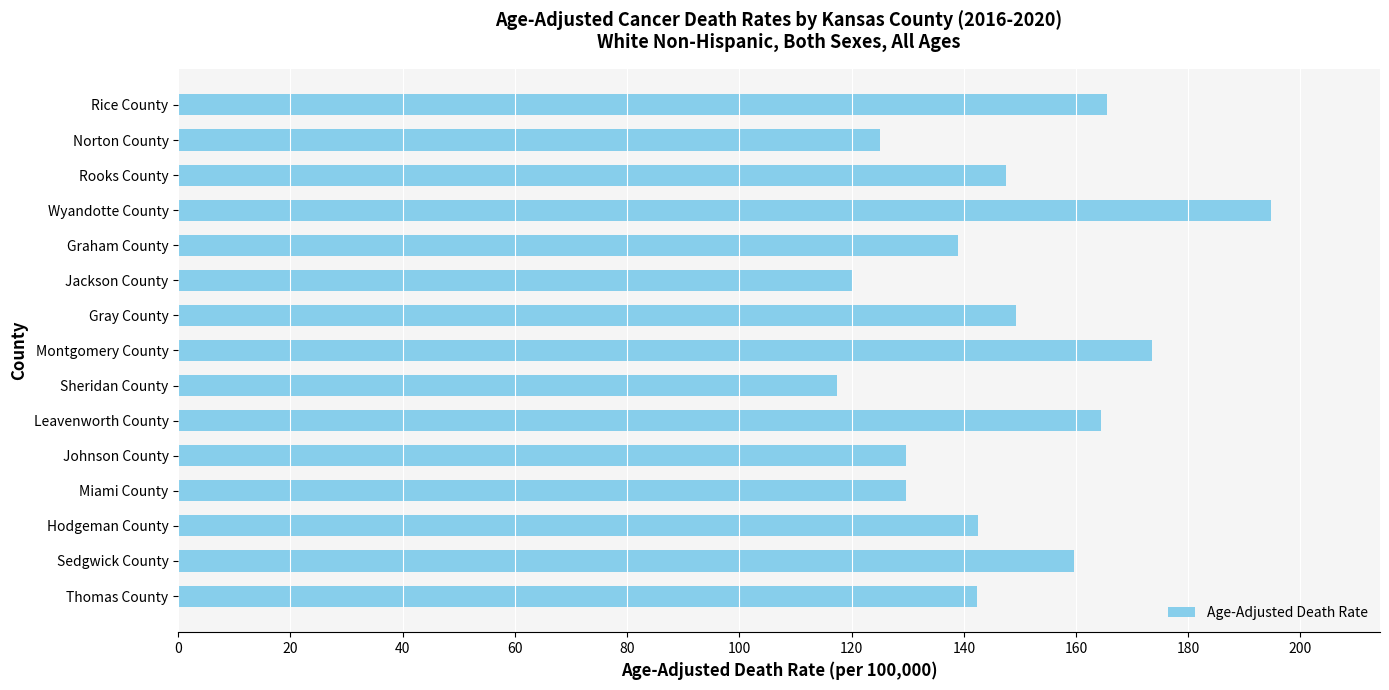

What value does the data have at Graham County?

138.9